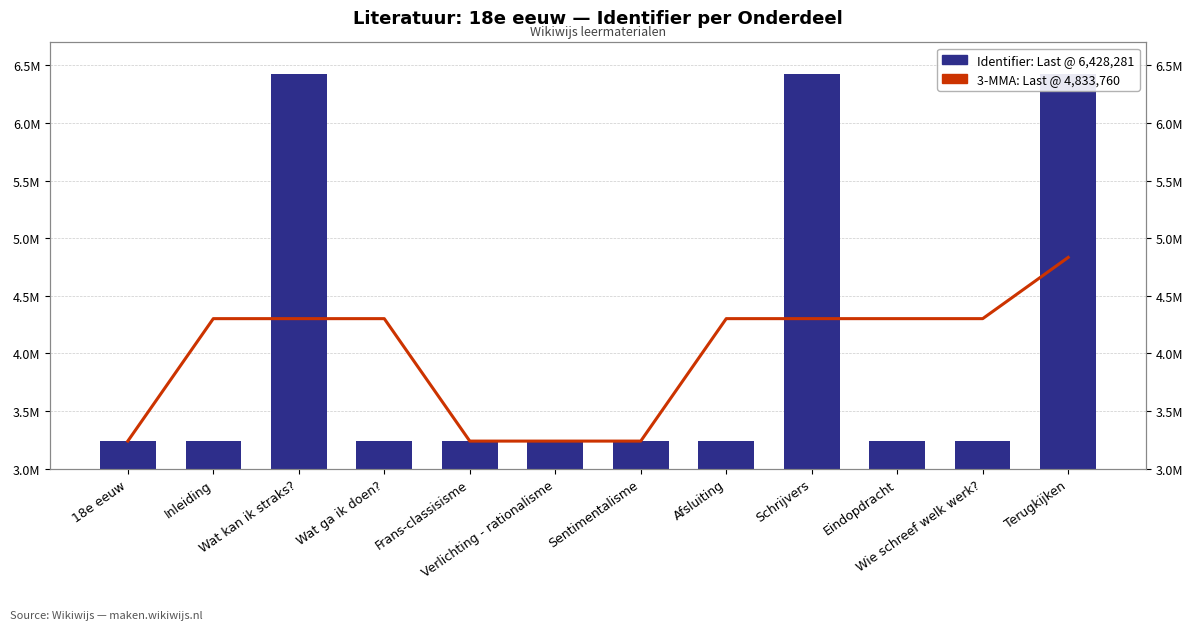

At which label does Identifier: Last @ 6,428,281 reach its peak?

Terugkijken